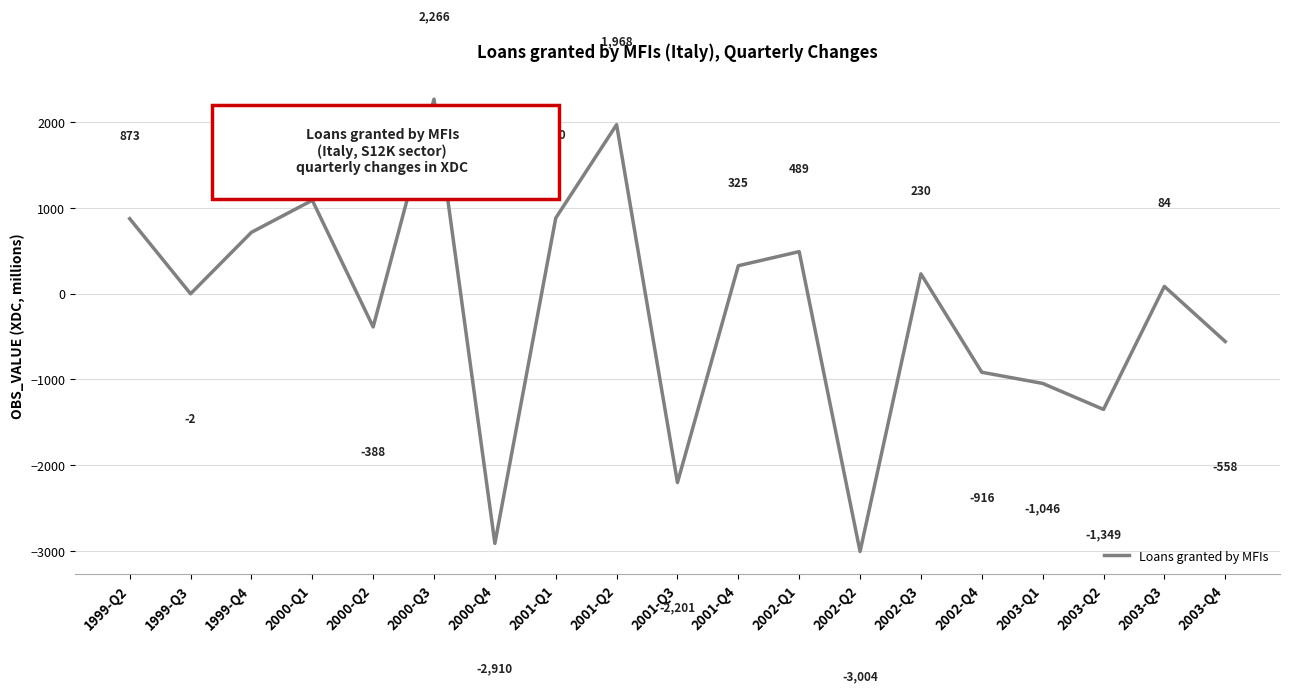

What value does the data have at 2003-Q4, to the nearest 100?

-600